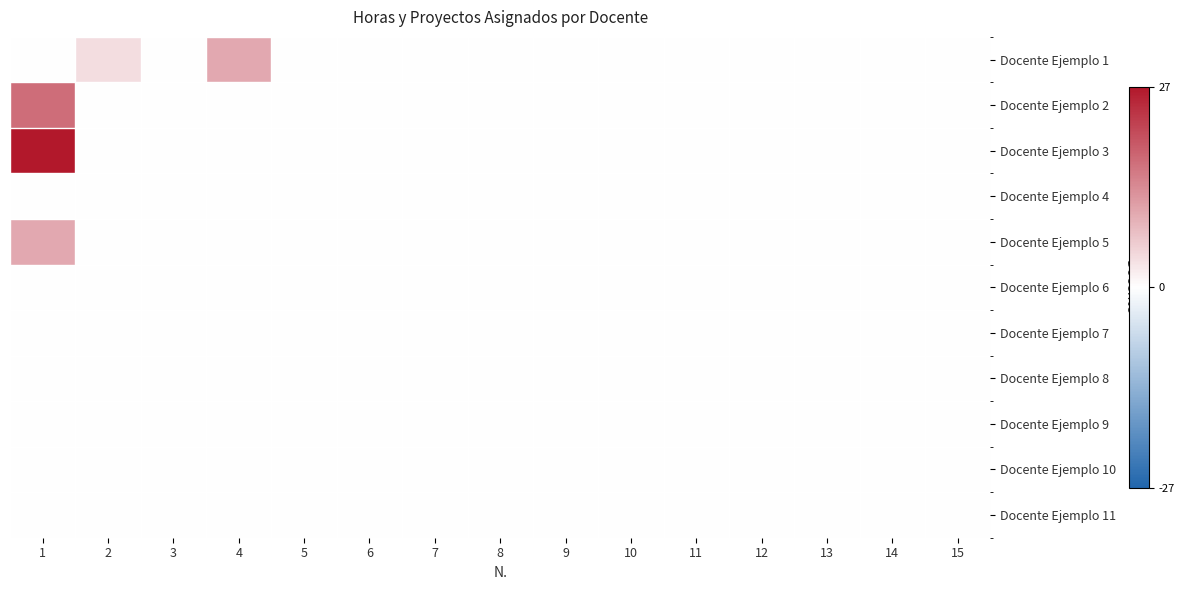

Rank the series at 6 from highest to lowest value.

Docente Ejemplo 1, Docente Ejemplo 2, Docente Ejemplo 3, Docente Ejemplo 4, Docente Ejemplo 5, Docente Ejemplo 6, Docente Ejemplo 7, Docente Ejemplo 8, Docente Ejemplo 9, Docente Ejemplo 10, Docente Ejemplo 11